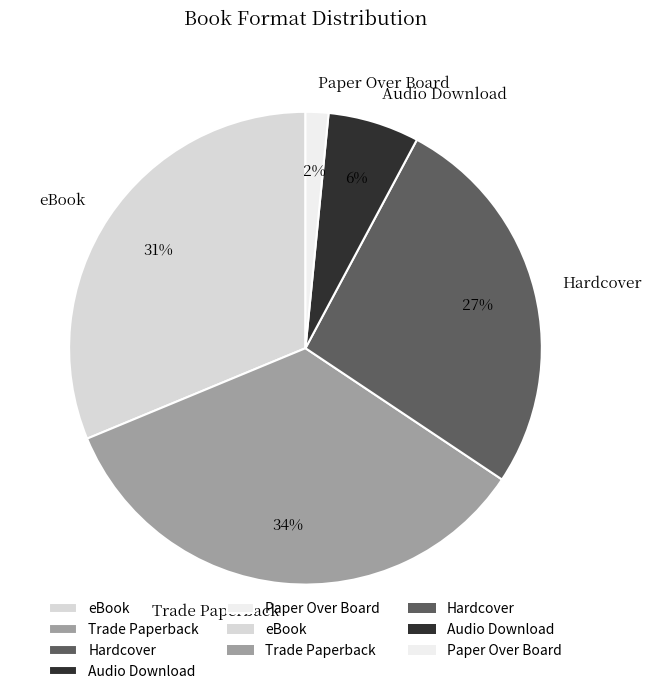

Which slice is the largest?

Trade Paperback